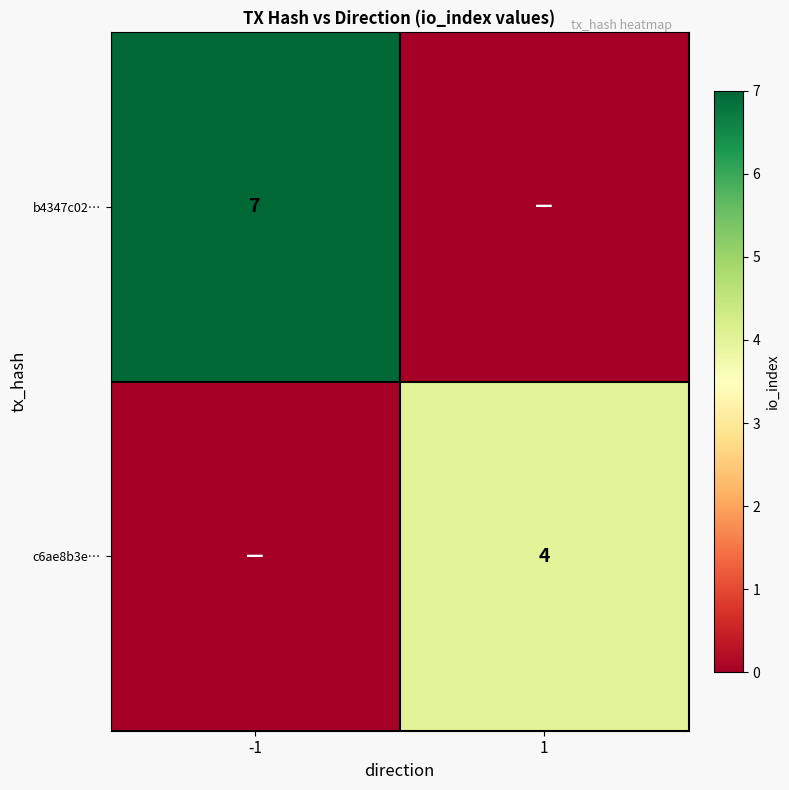

Is it true that b4347c02… equals 7 at -1?

True